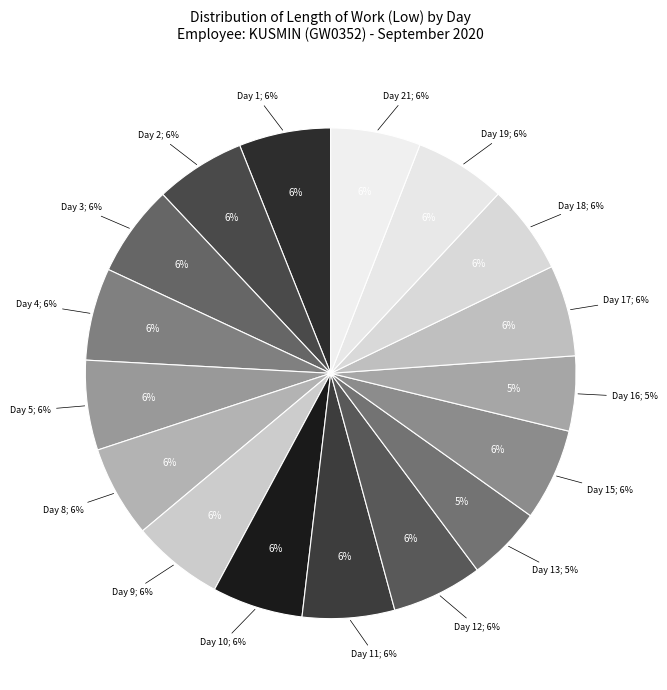

Is Day 1 the majority of the pie?

No